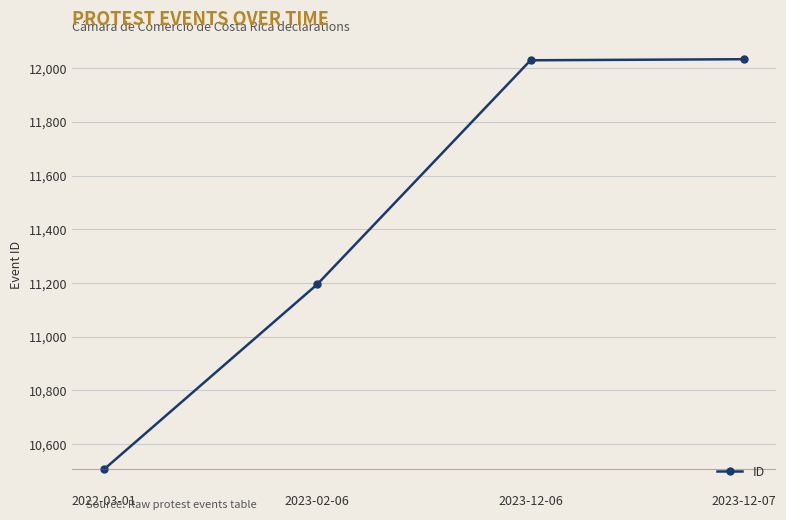

What is the smallest value displayed?

10506